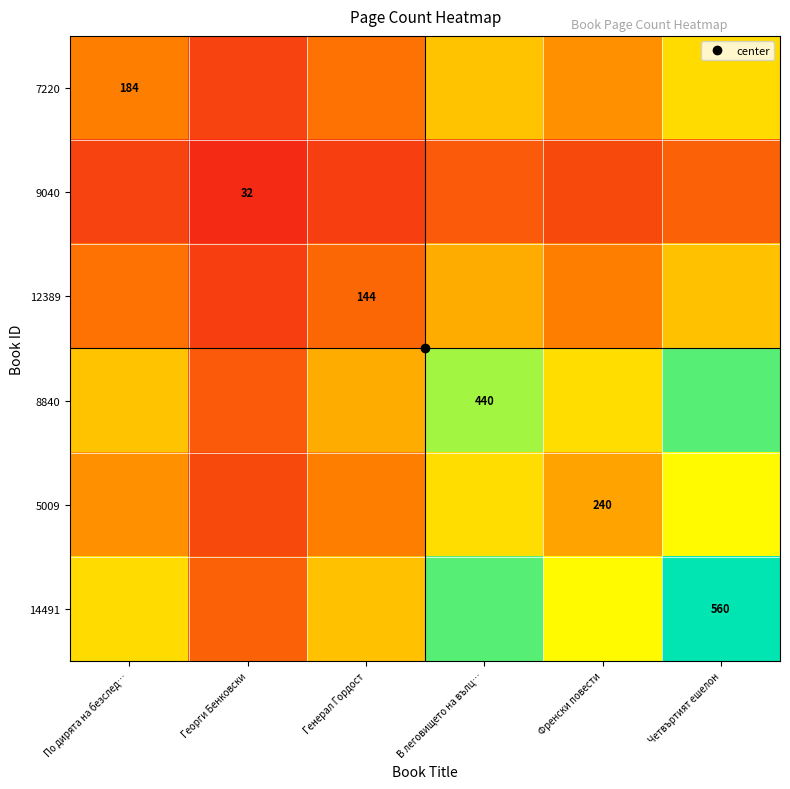

Which series has the largest total across all categories?

14491